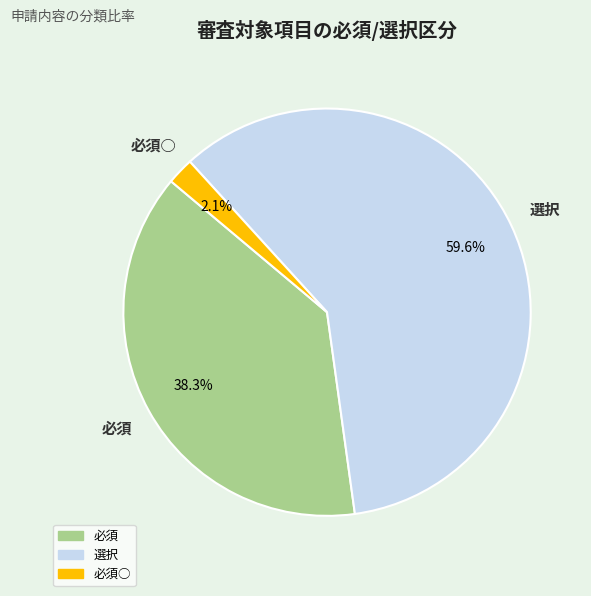

Does any single category account for the majority?

Yes